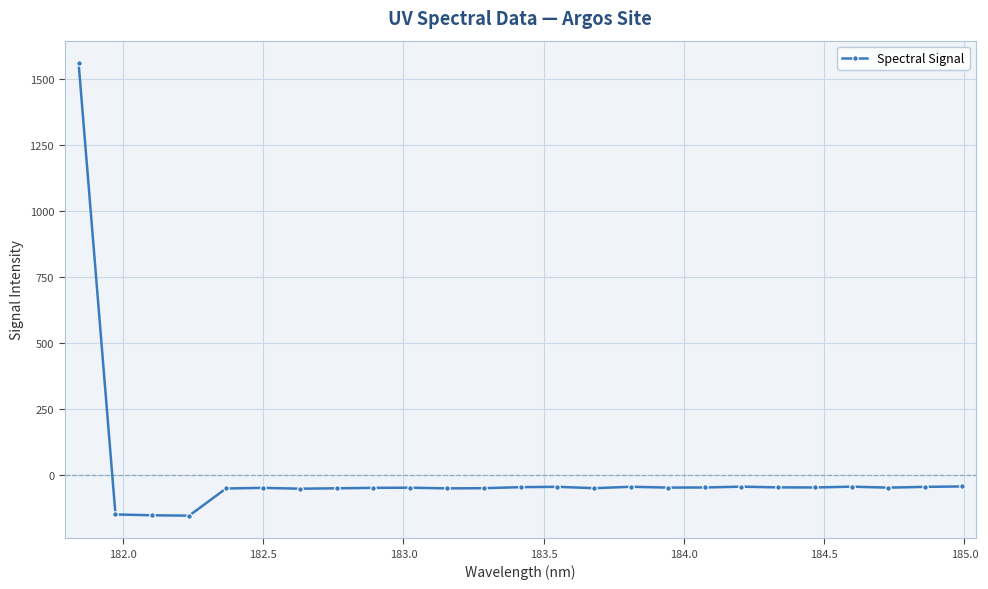

What is the average value?

5.9